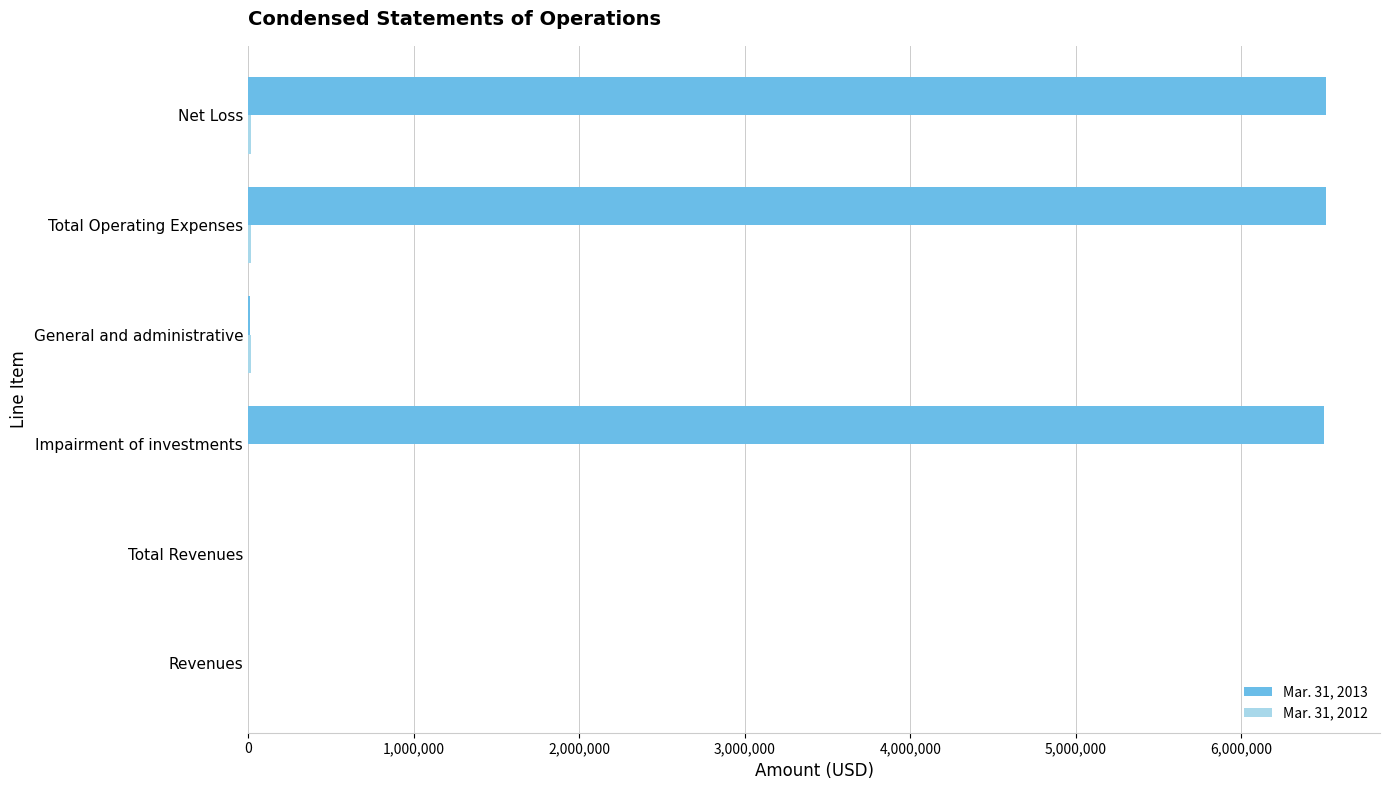

Is it true that Mar. 31, 2013 equals 6512110 at Total Operating Expenses?

True